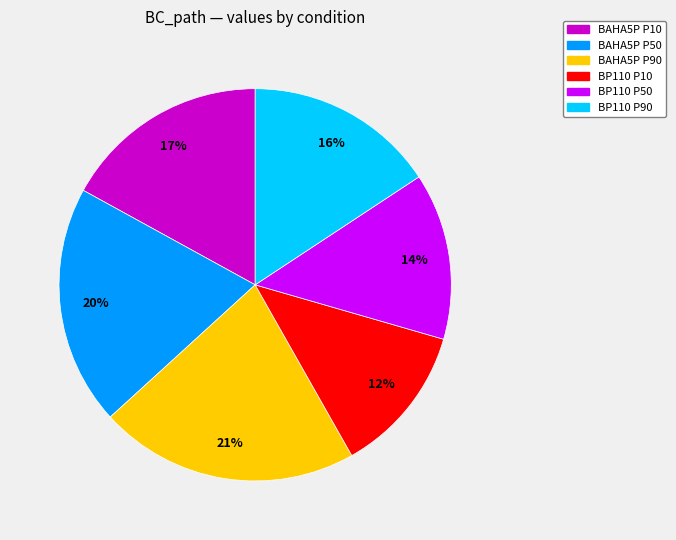

To the nearest percent, what portion does BP110 P90 represent?

16%